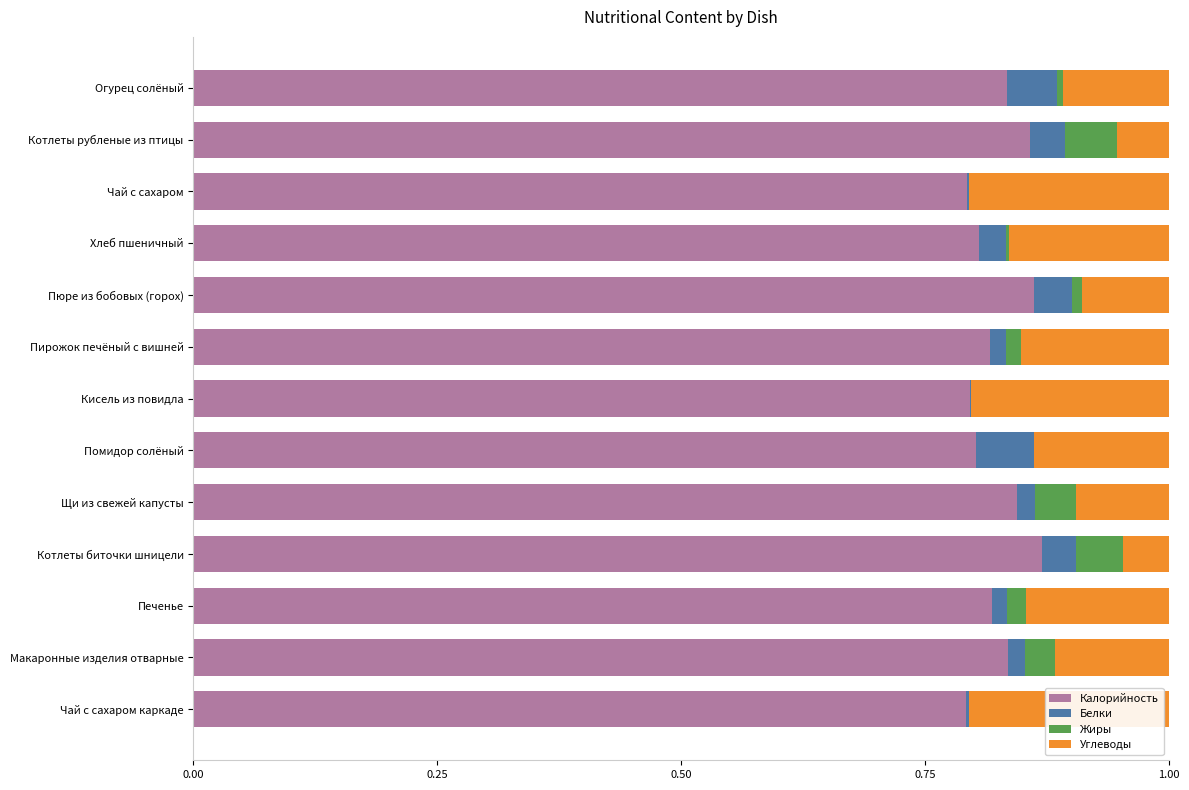

What is the total value across all series at Котлеты рубленые из птицы?

1.0